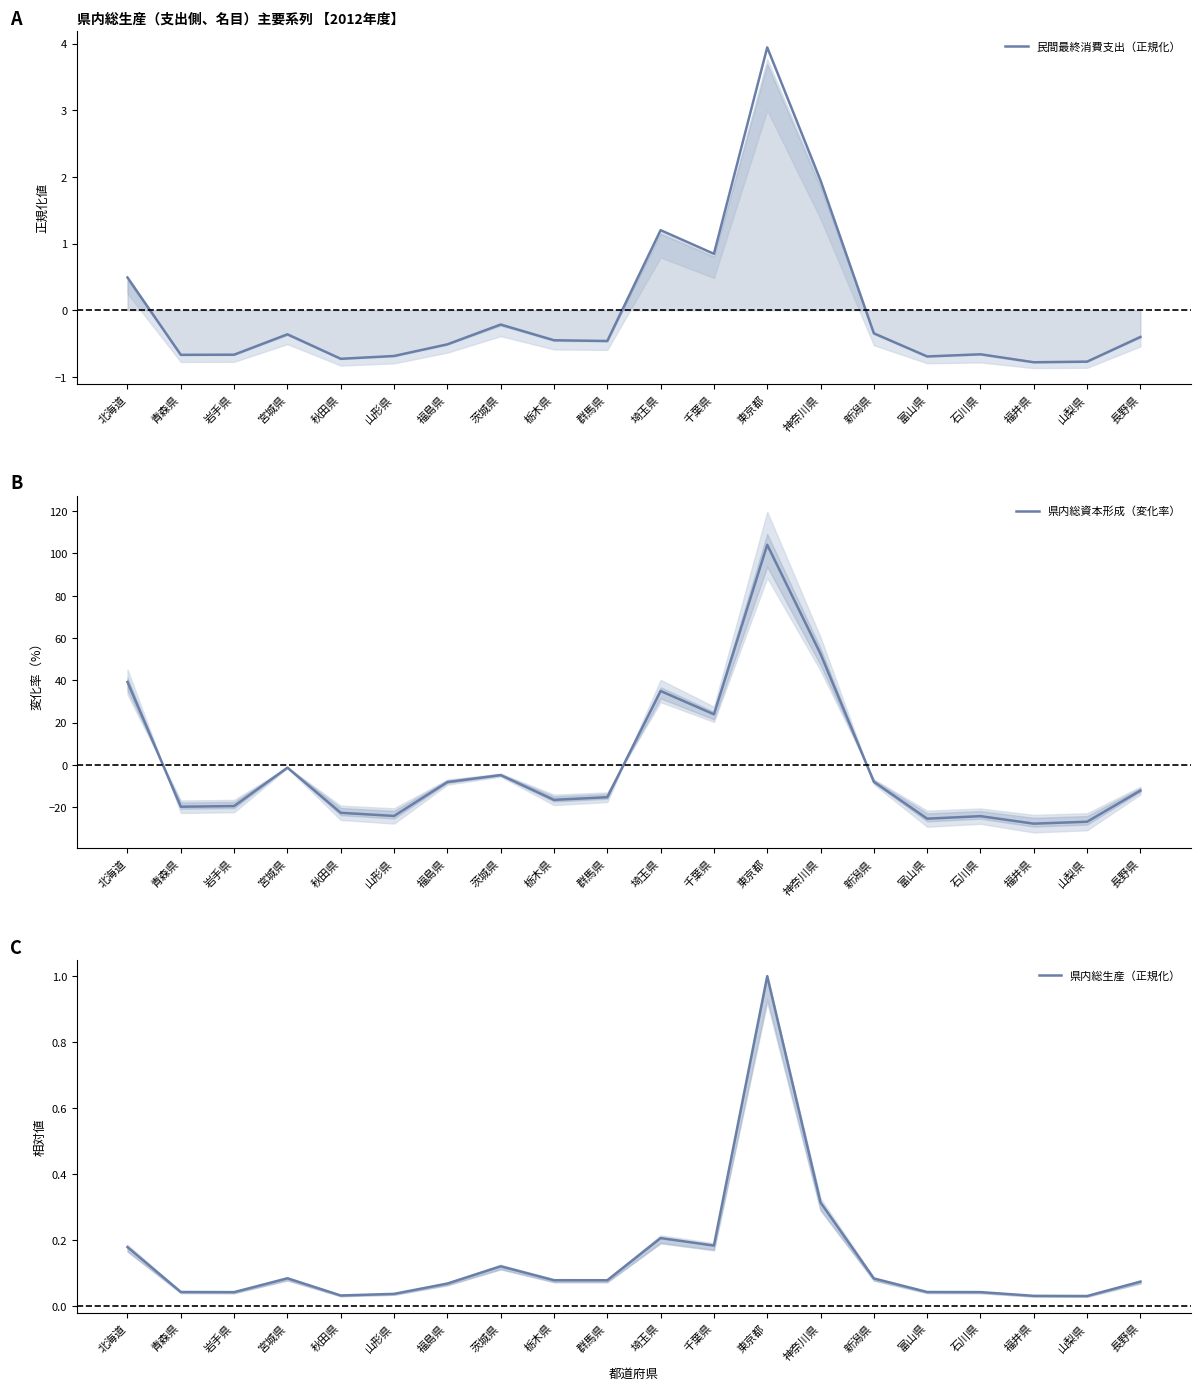

The value of 民間最終消費支出（正規化） at 岩手県 is -0.7. True or false?

True